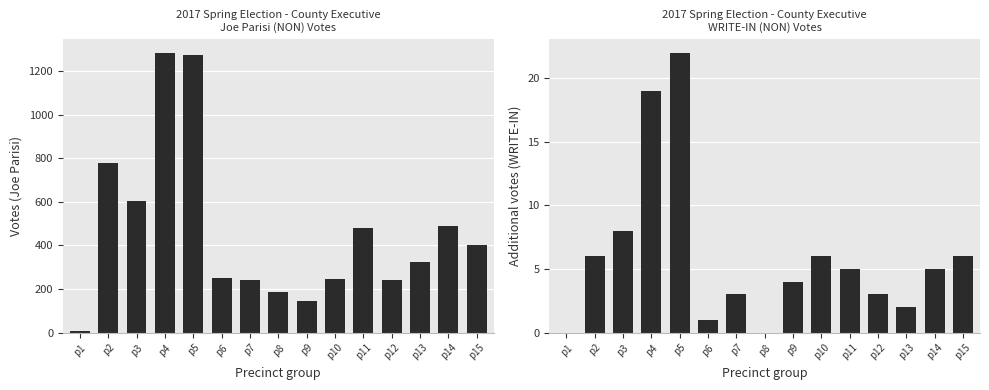

Is the value of WRITE-IN (NON) at p6 greater than the value of Joe Parisi (NON) at p10?

No